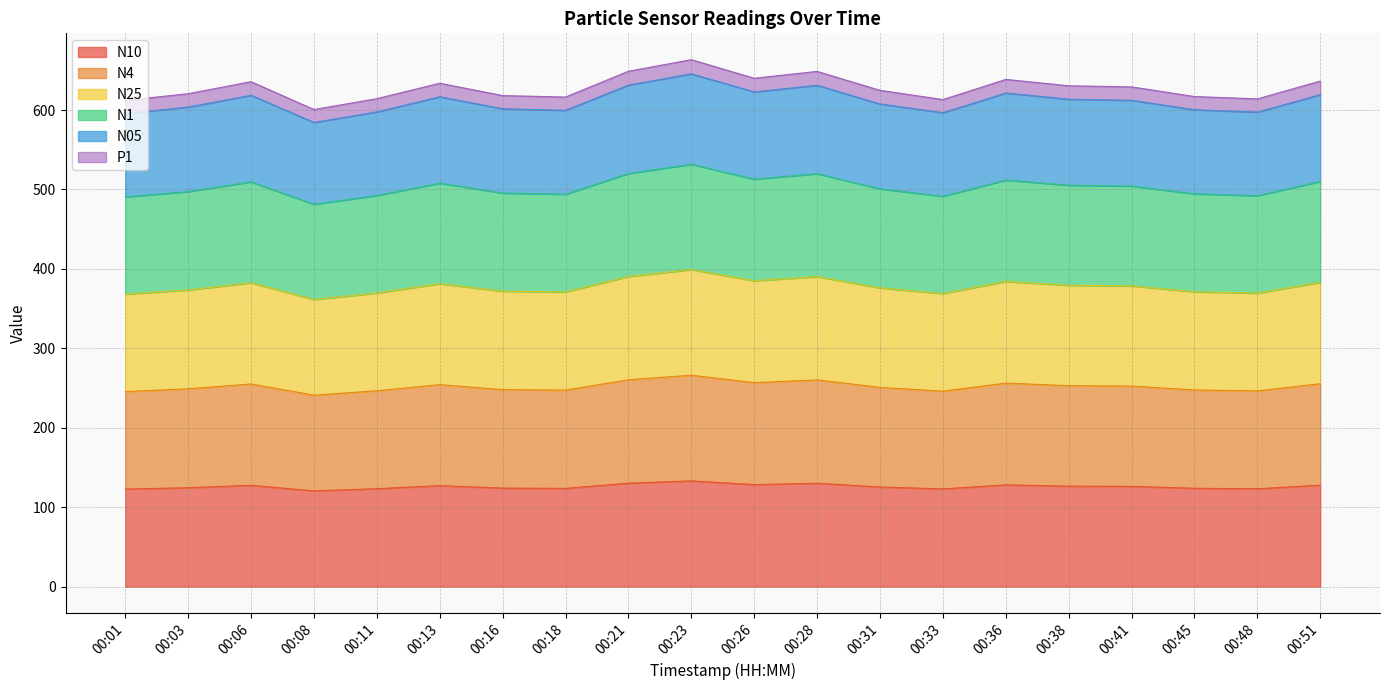

Where does the N4 series first go above 126?

00:06